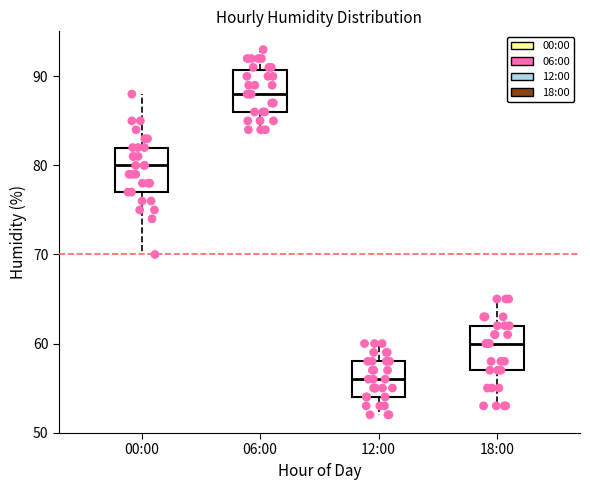

Reading left to right, transcribe this box plot: for each box, give where its median line is, the range the box spans, and where its two whiskers end, as read against the y-axis. The values are not printed on the chart, so give them approximately, as read against the axis.

00:00: median 80, box 77 to 82, whiskers 70 to 88
06:00: median 88, box 86 to 91, whiskers 84 to 93
12:00: median 56, box 54 to 58, whiskers 52 to 60
18:00: median 60, box 57 to 62, whiskers 53 to 65